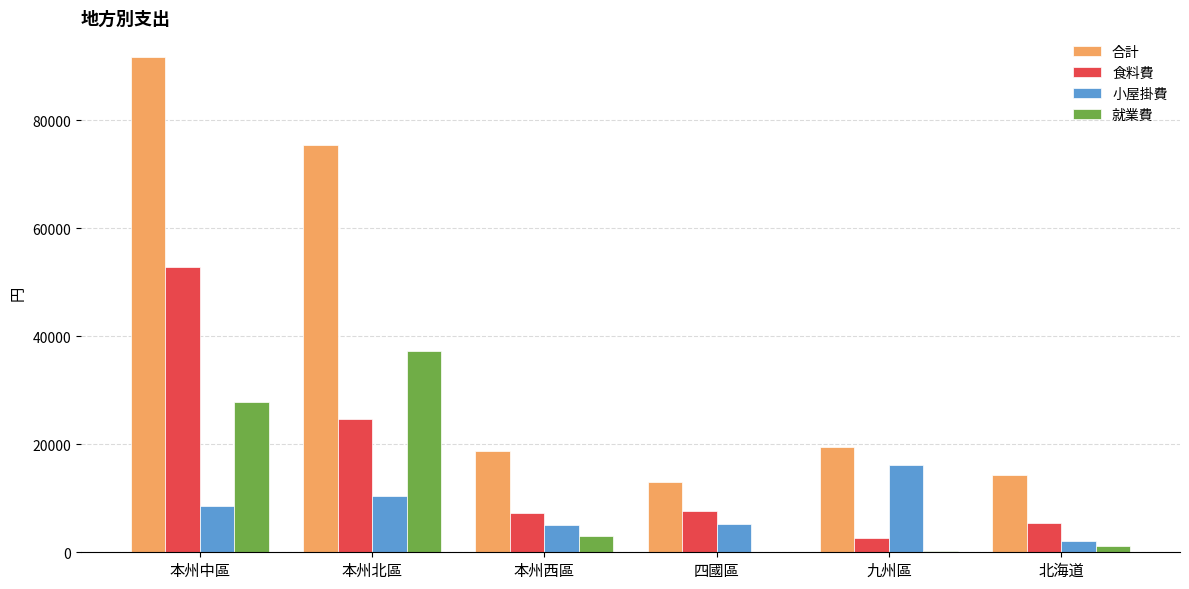

Which category has the highest value in the 小屋掛費 series?

九州區